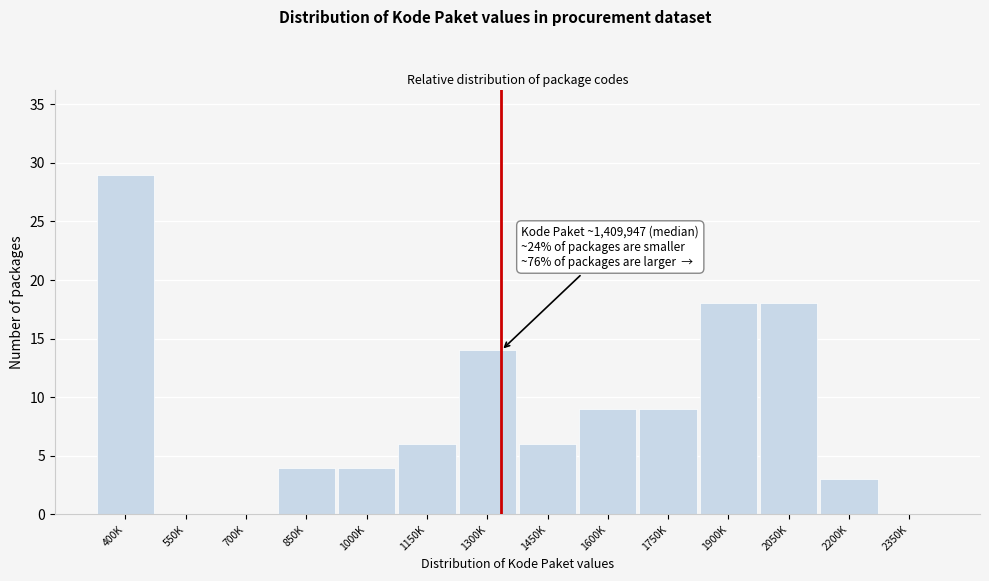

Reading left to right, extract all data points from this chart.

400K=29	550K=0	700K=0	850K=4	1000K=4	1150K=6	1300K=14	1450K=6	1600K=9	1750K=9	1900K=18	2050K=18	2200K=3	2350K=0